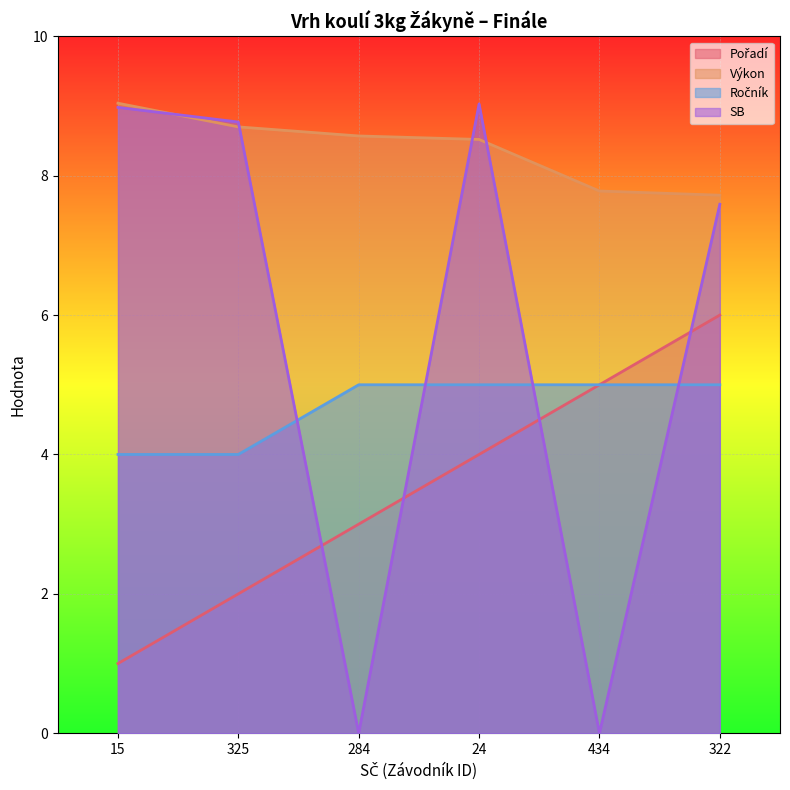

What is the label of the 5th point from the left?

434